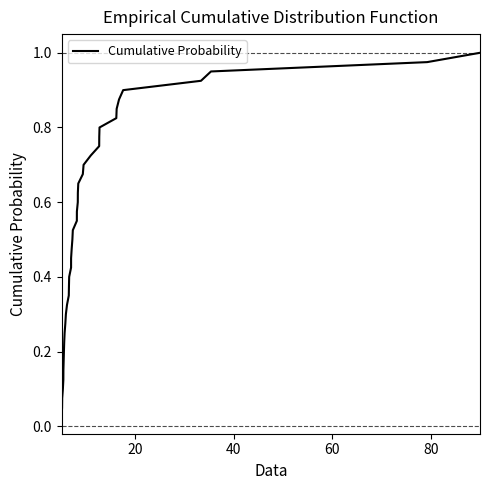

How many lines are shown in the chart?

1